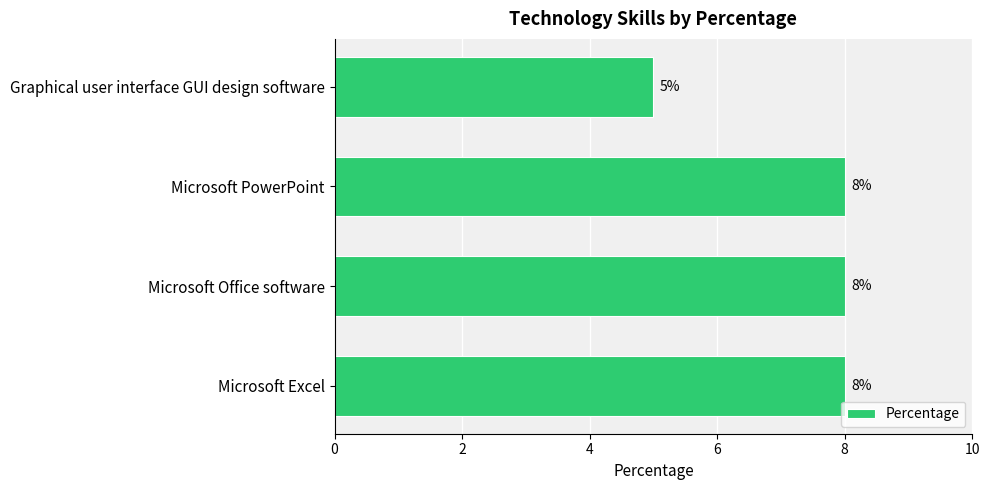

Are the bars grouped side by side (vs. stacked)?

No